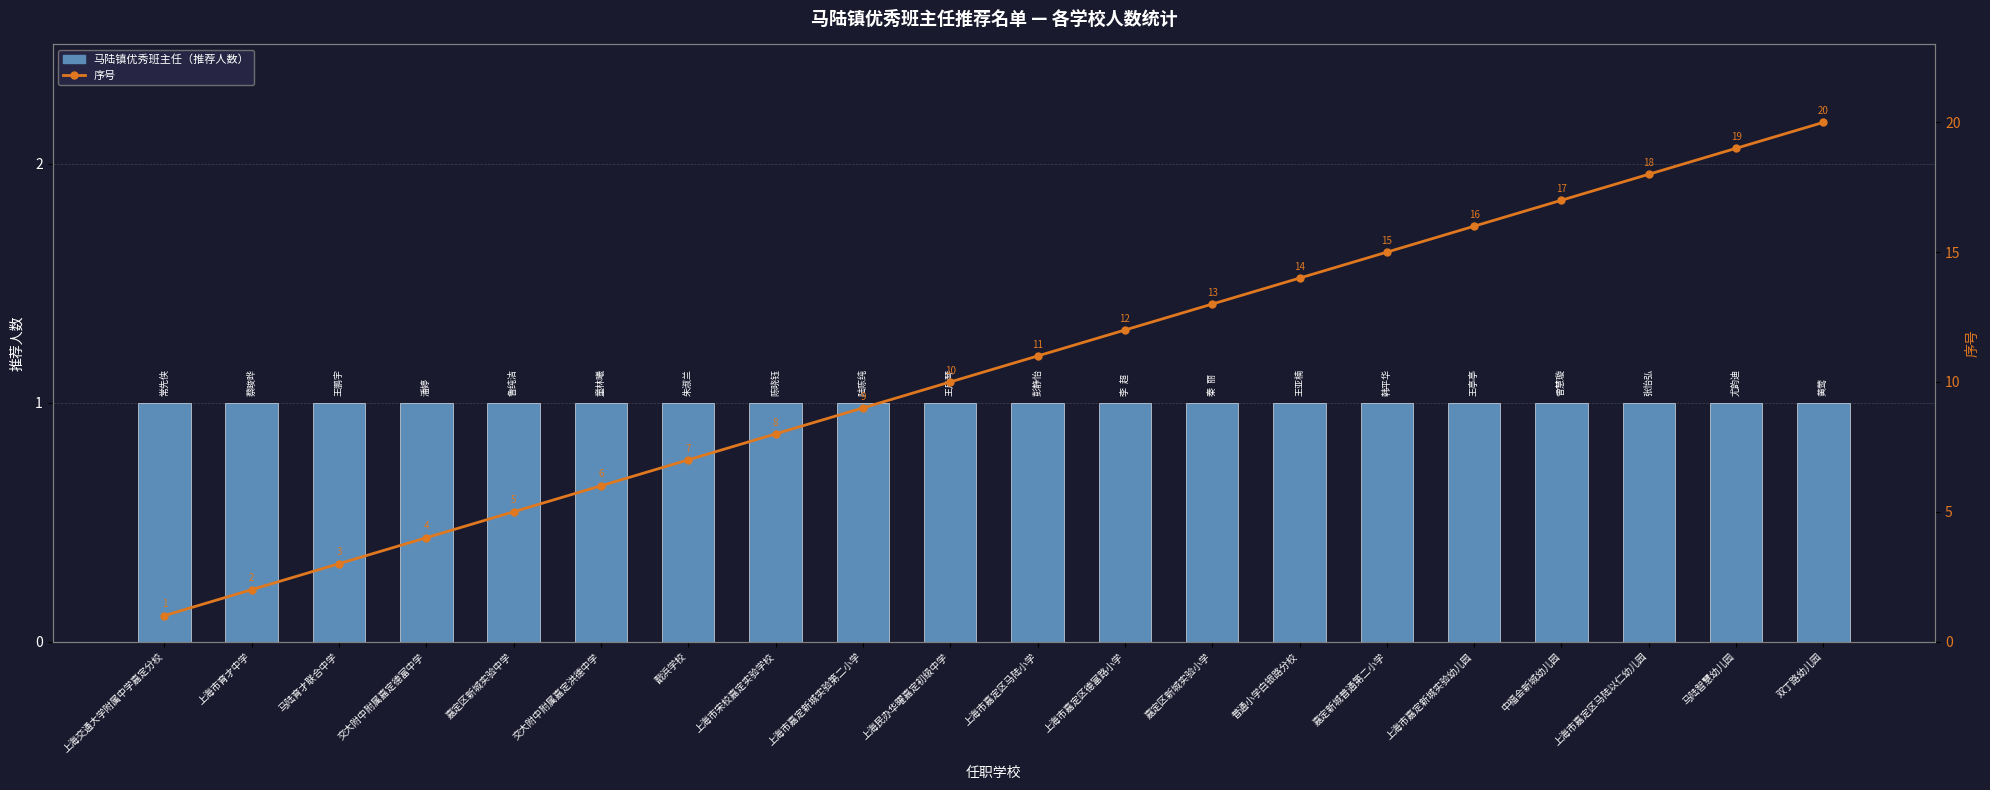

What are all the series names shown in the legend?

马陆镇优秀班主任, 序号